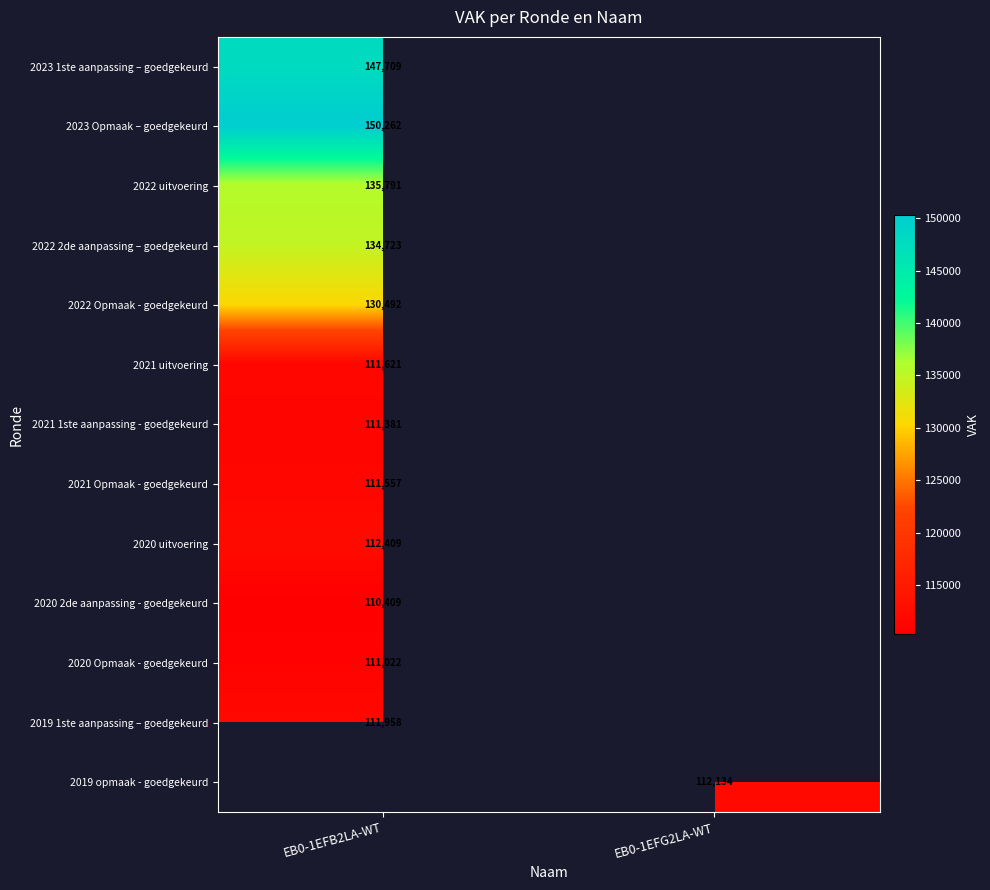

The value of 2019 1ste aanpassing – goedgekeurd at EB0-1EFB2LA-WT is 111958. True or false?

True